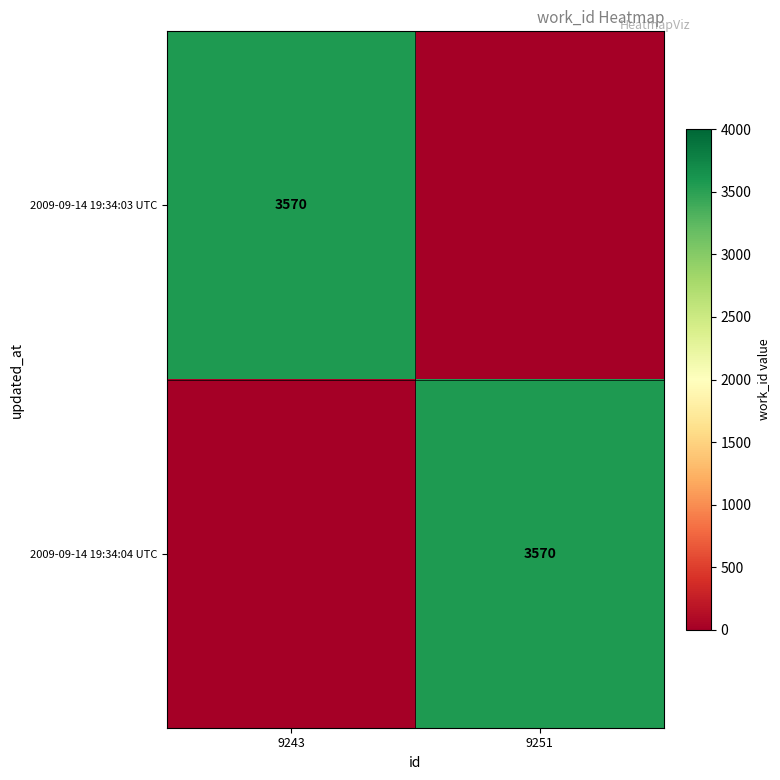

The 2009-09-14 19:34:03 UTC series shows 3570 at 9243. True or false?

True